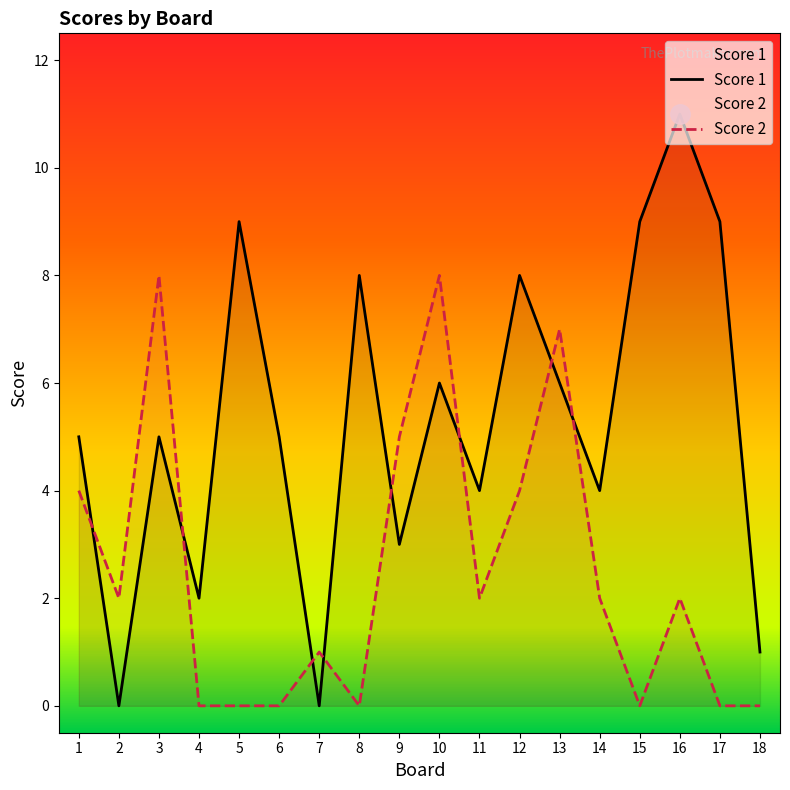

Which series changed the most between 11 and 18?

Score 1